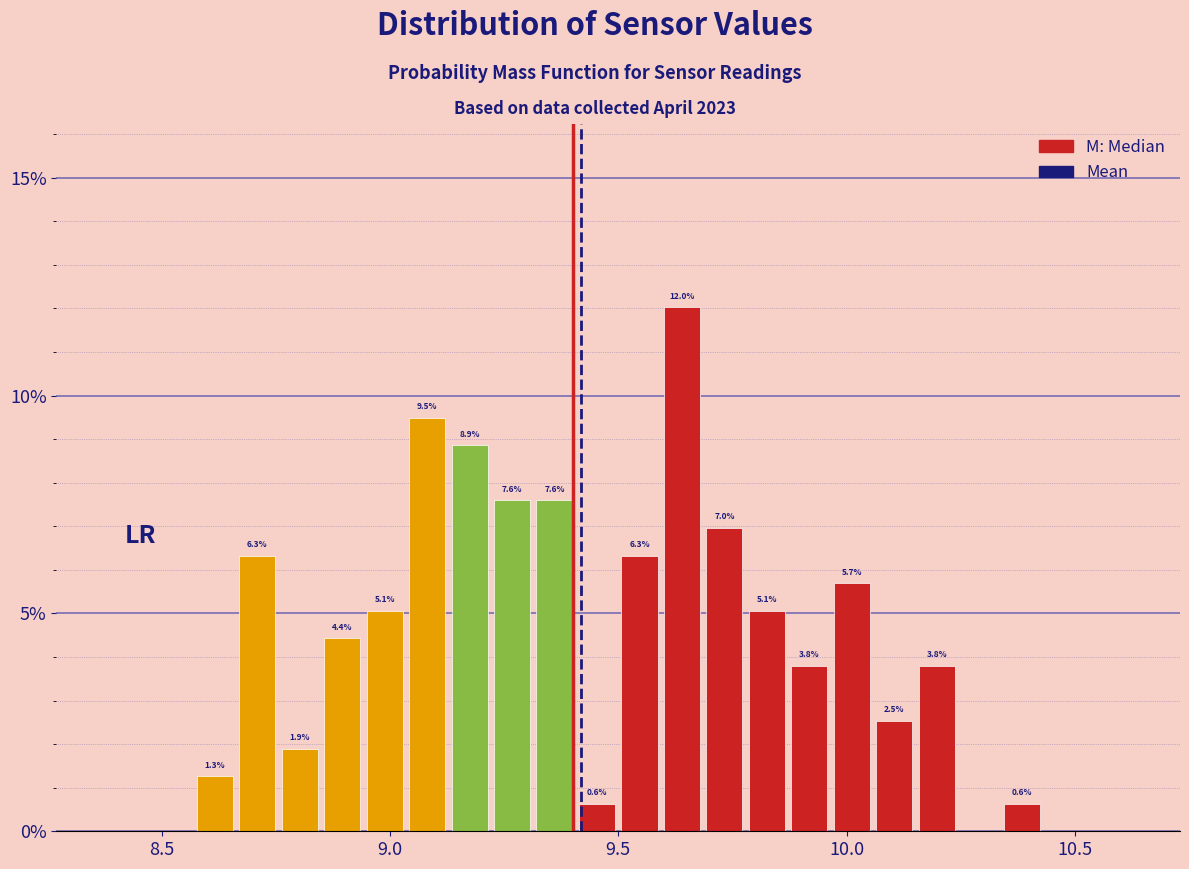

Around what value on the x-axis is the tallest bar? Give the approximate position of its centre, as read against the axis.

9.65